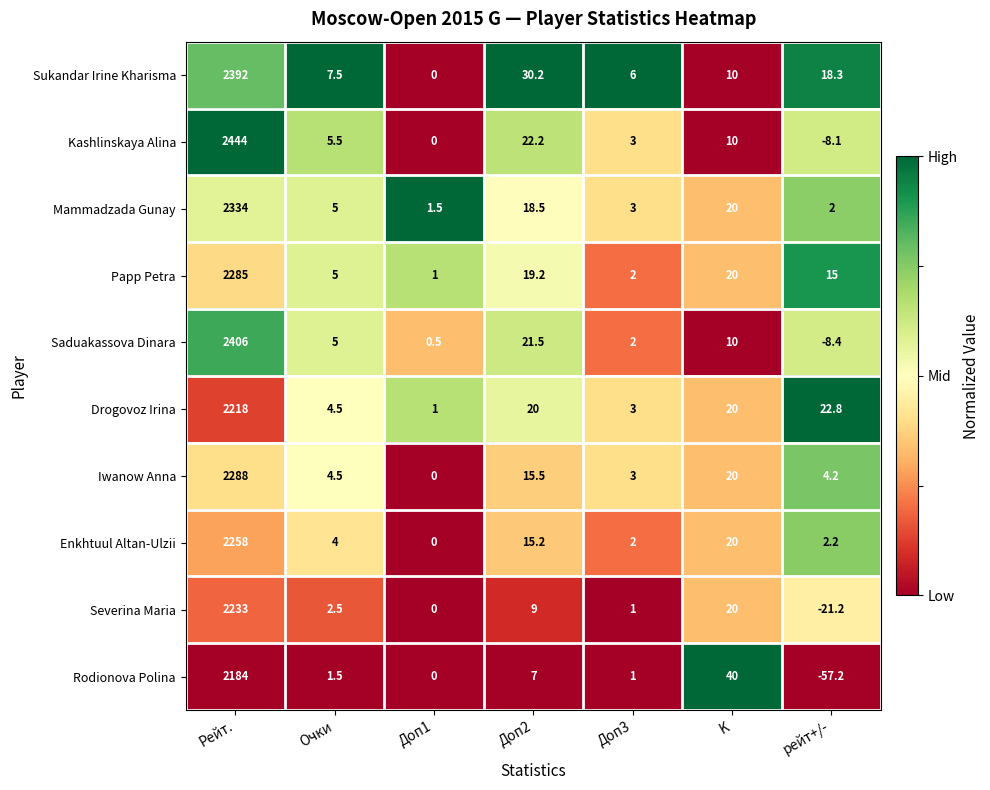

Between Доп2 and рейт+/-, which series saw the biggest shift?

Rodionova Polina